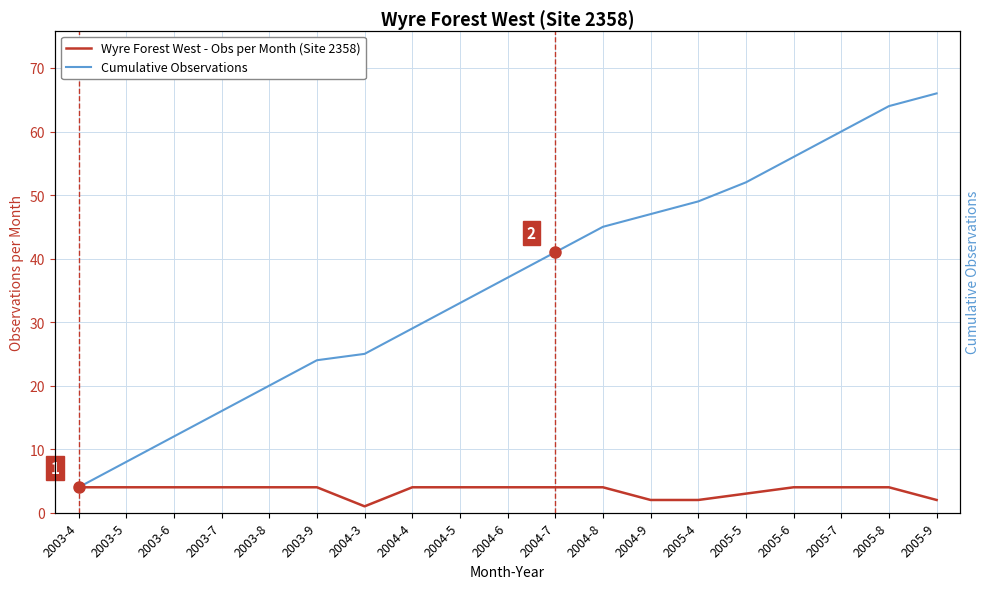

What position from the left is 2004-6?

10